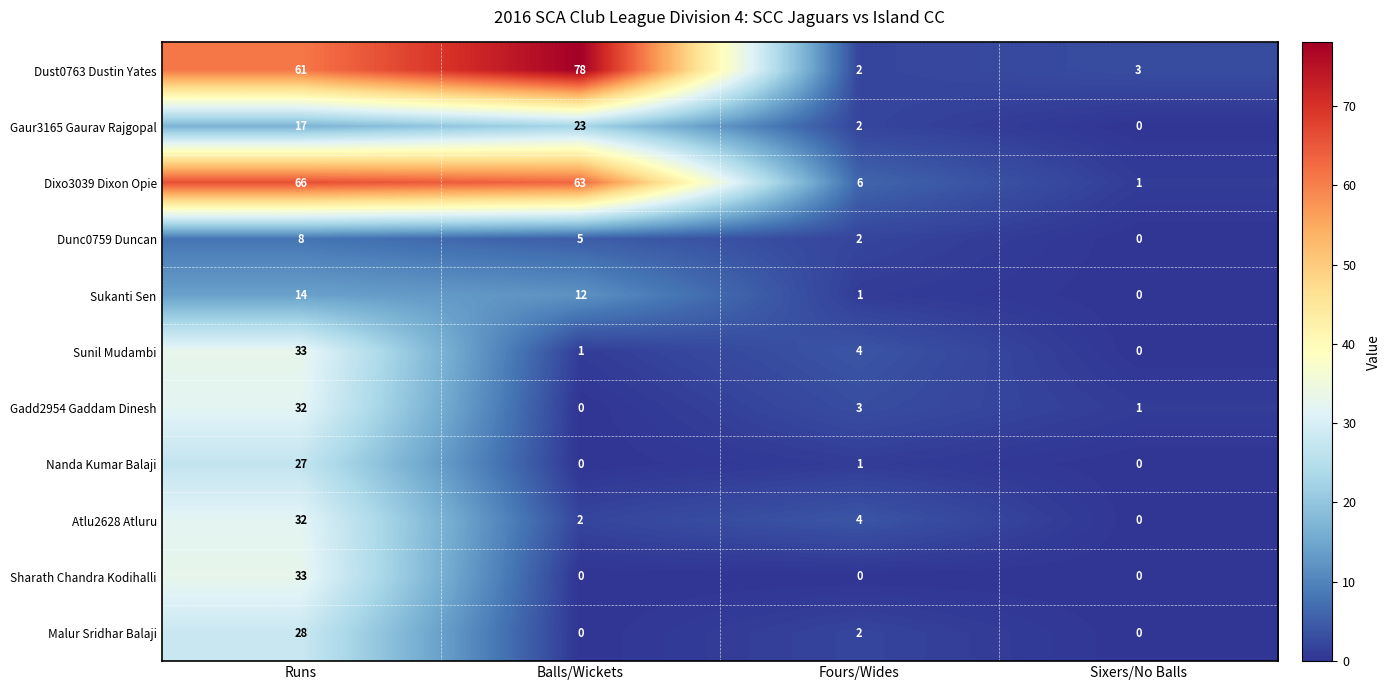

The value of Malur Sridhar Balaji at Balls/Wickets is 0. True or false?

True